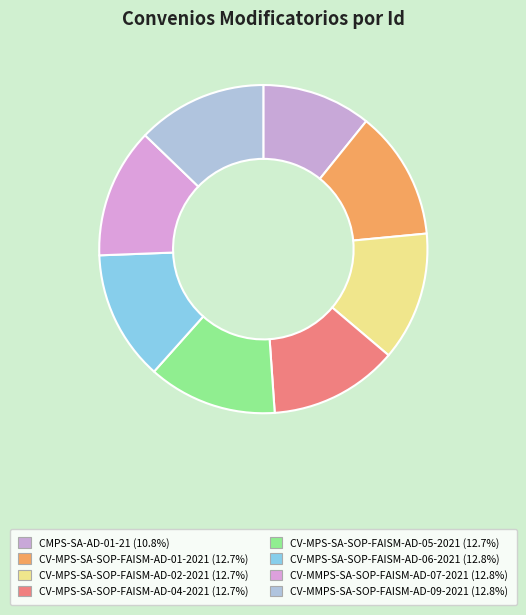

True or false: CV-MPS-SA-SOP-FAISM-AD-04-2021 accounts for 13% of the total.

True